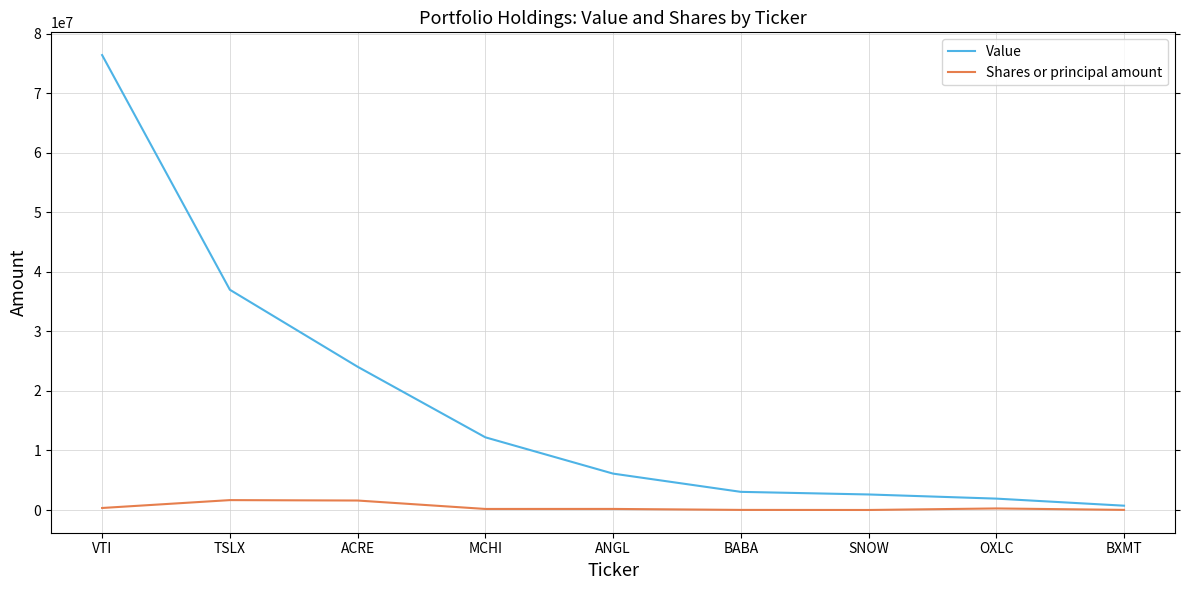

What is the difference between the highest and lowest values at ANGL?

5929000